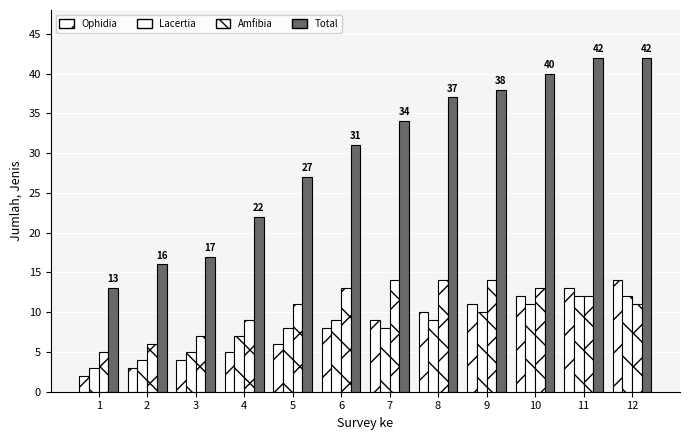

Where is Ophidia nearest to the value 8?

6